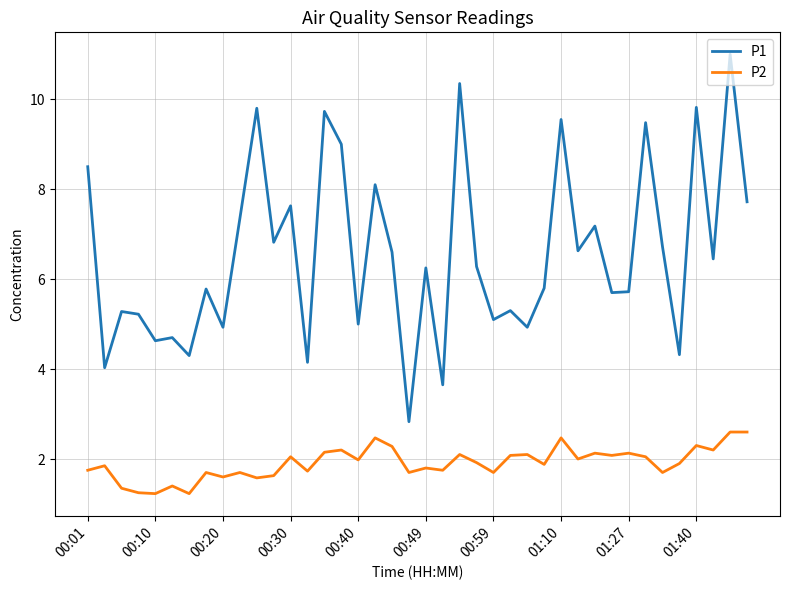

List the series in order of their overall mean, highest first.

P1, P2